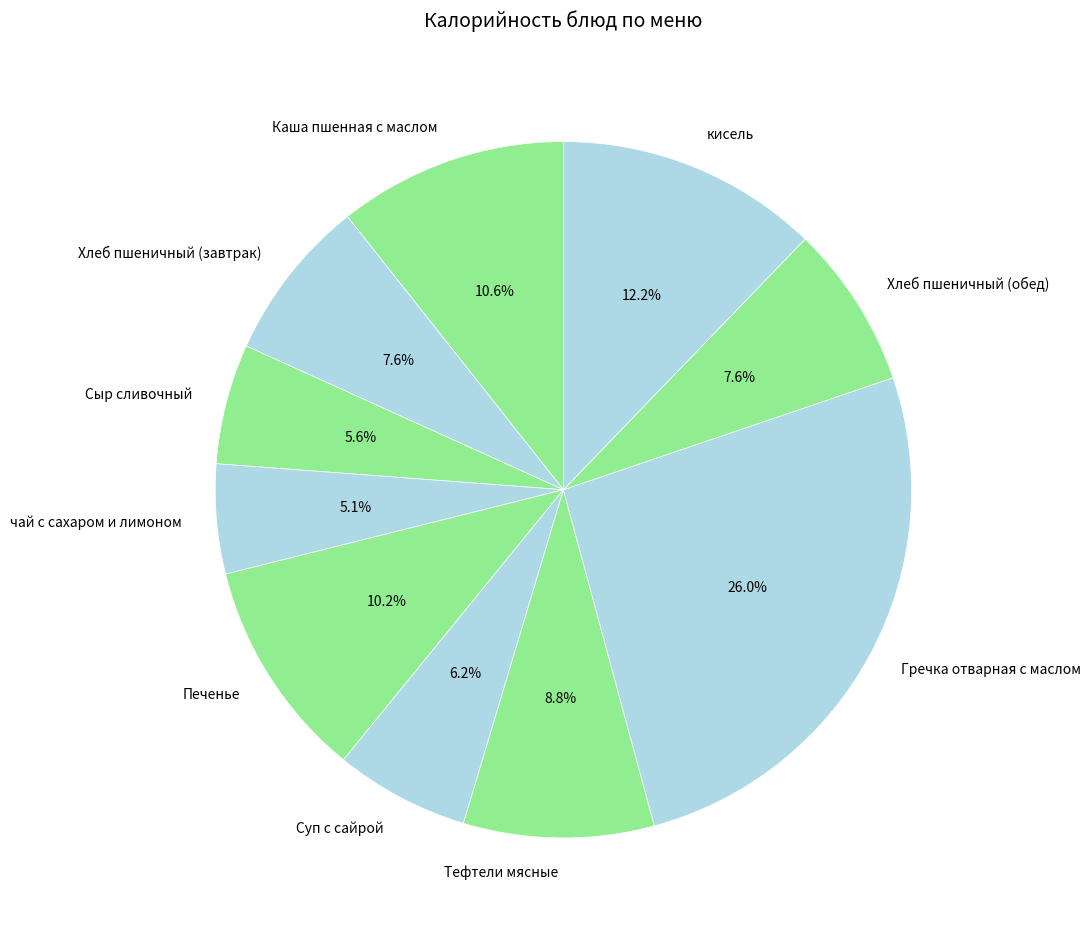

Is Каша пшенная с маслом the majority of the pie?

No